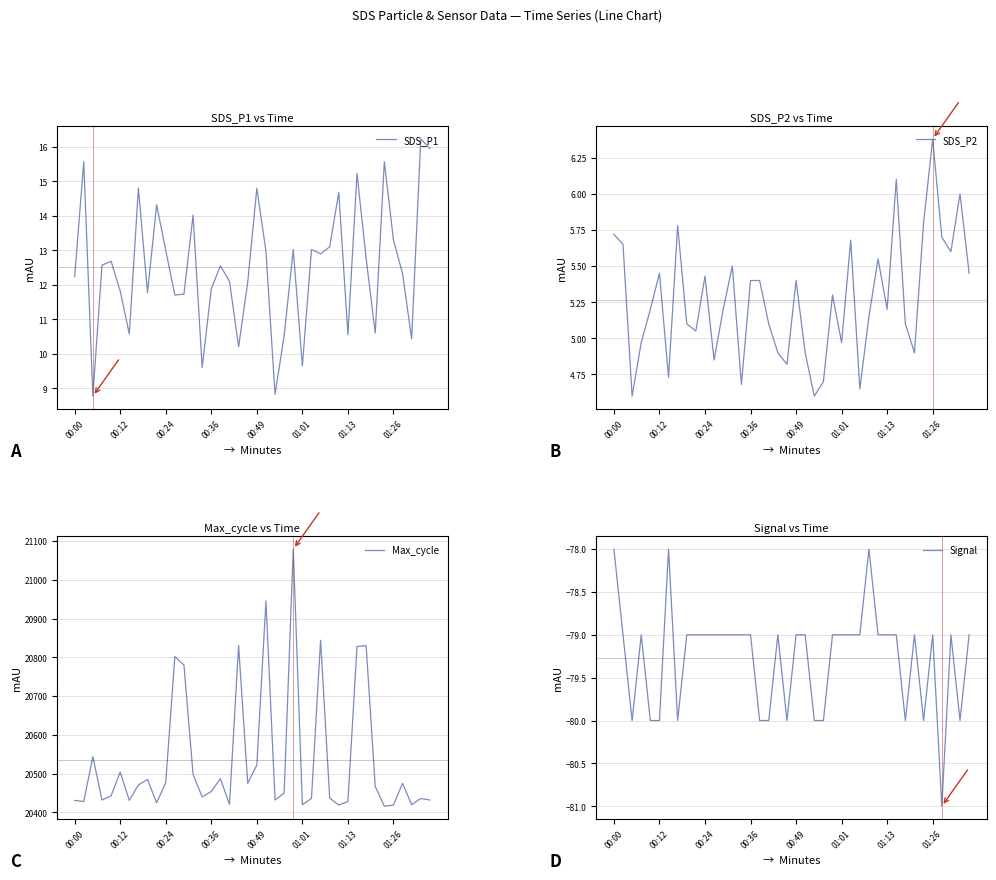

What is the difference between the highest and lowest values at 31?

20907.0